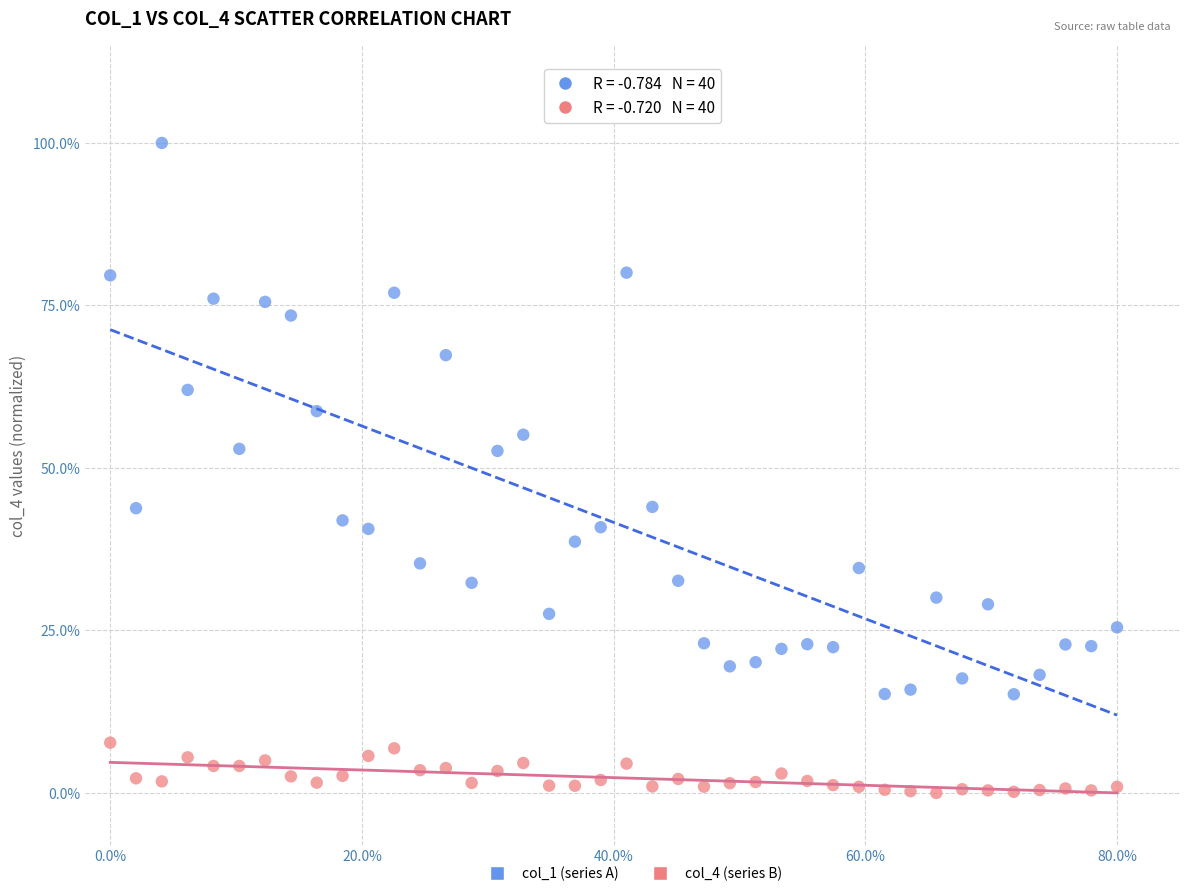

Which series contains the highest Y value?

col_1 (series A)